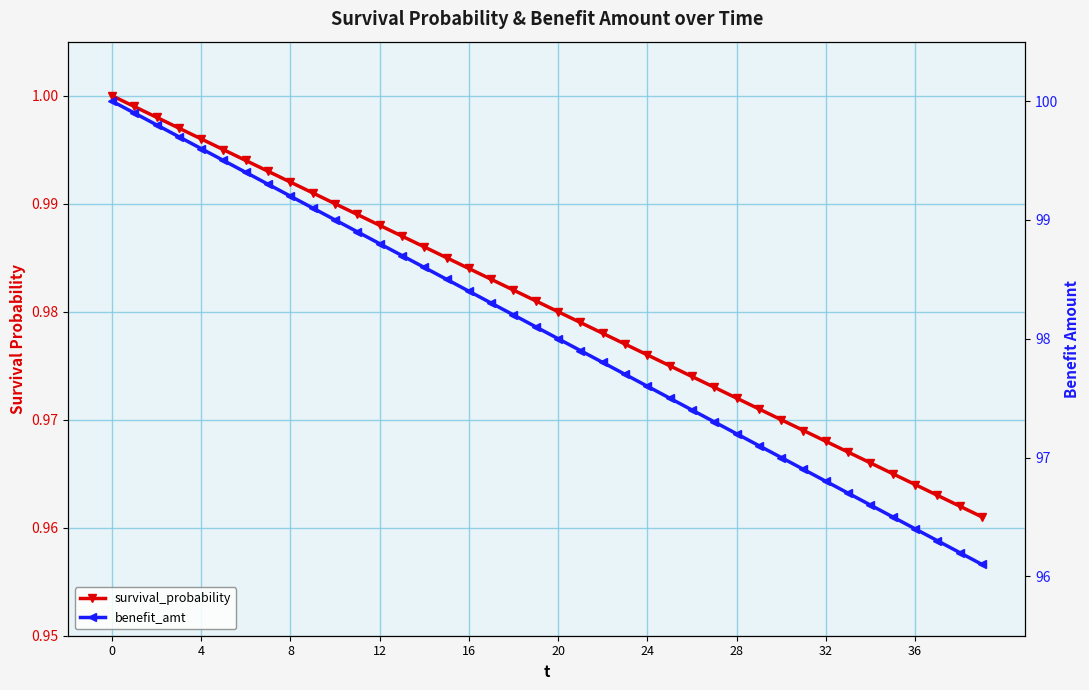

What are all the series names shown in the legend?

survival_probability, benefit_amt